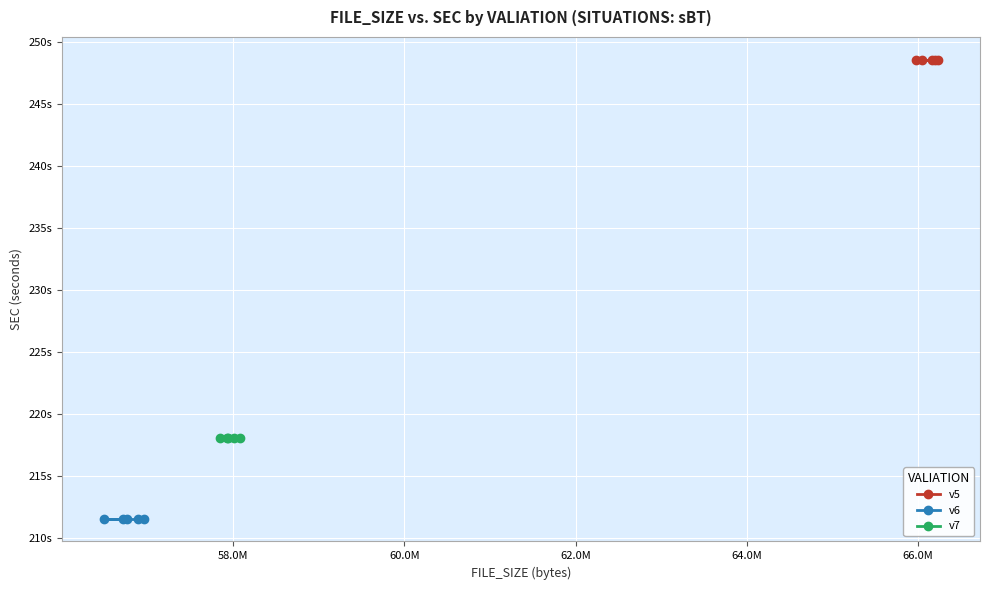

What is the difference between the highest and lowest values at 58.0M?

37.0